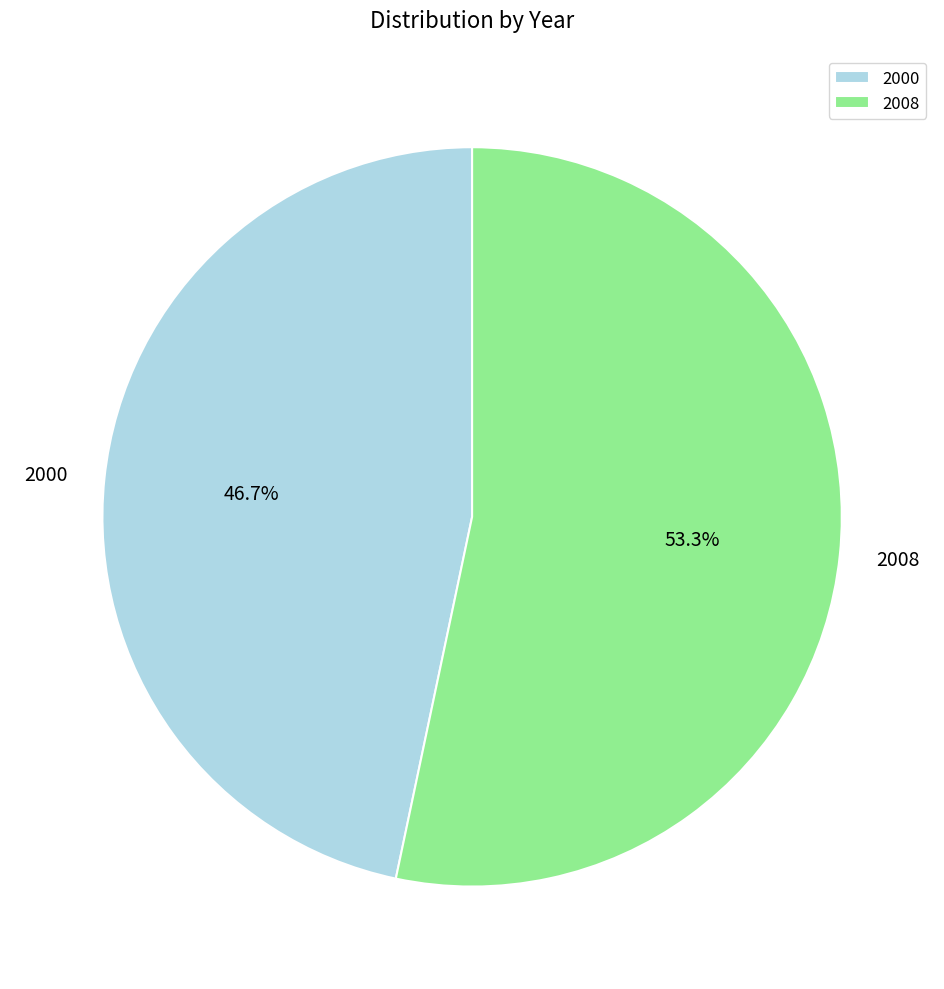

Between 2008 and 2000, which is larger?

2008